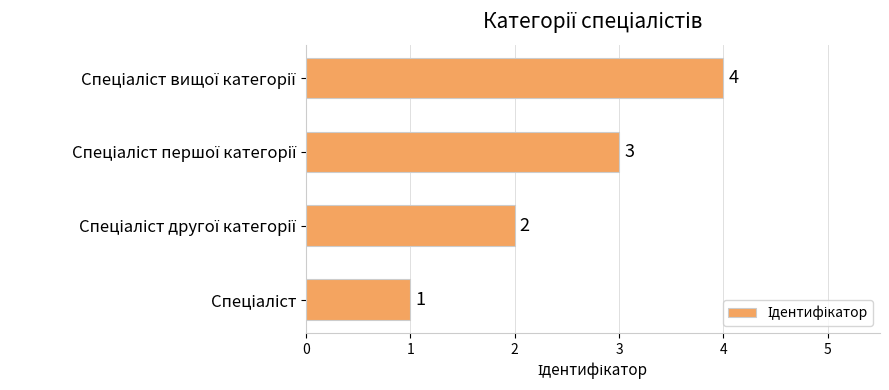

How many series are shown in this chart?

1